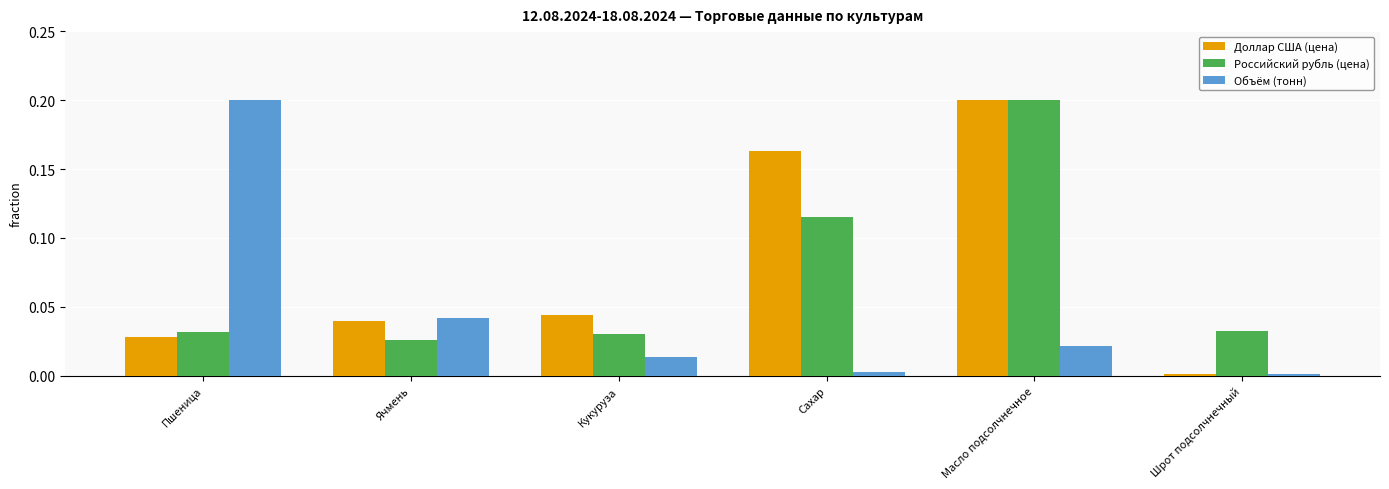

Does the chart contain stacked bars?

No